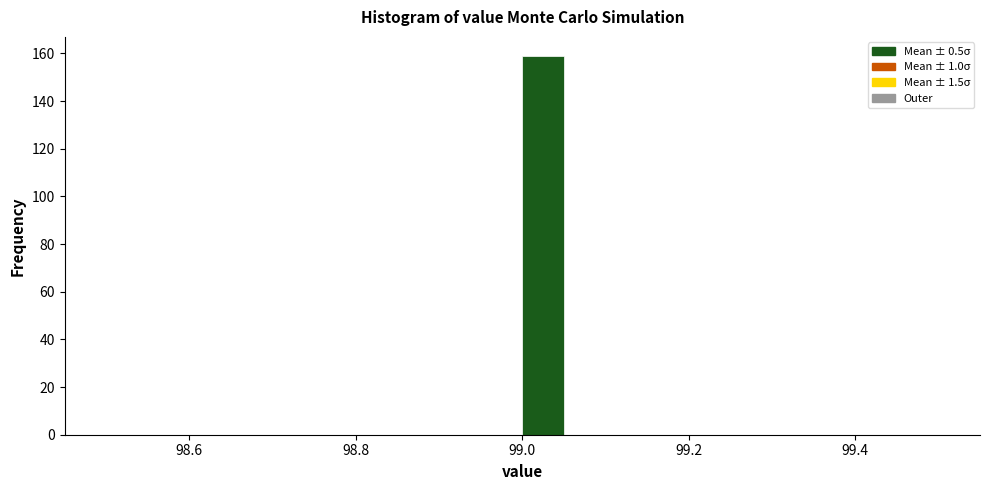

Around what value on the x-axis is the tallest bar? Give the approximate position of its centre, as read against the axis.

99.02